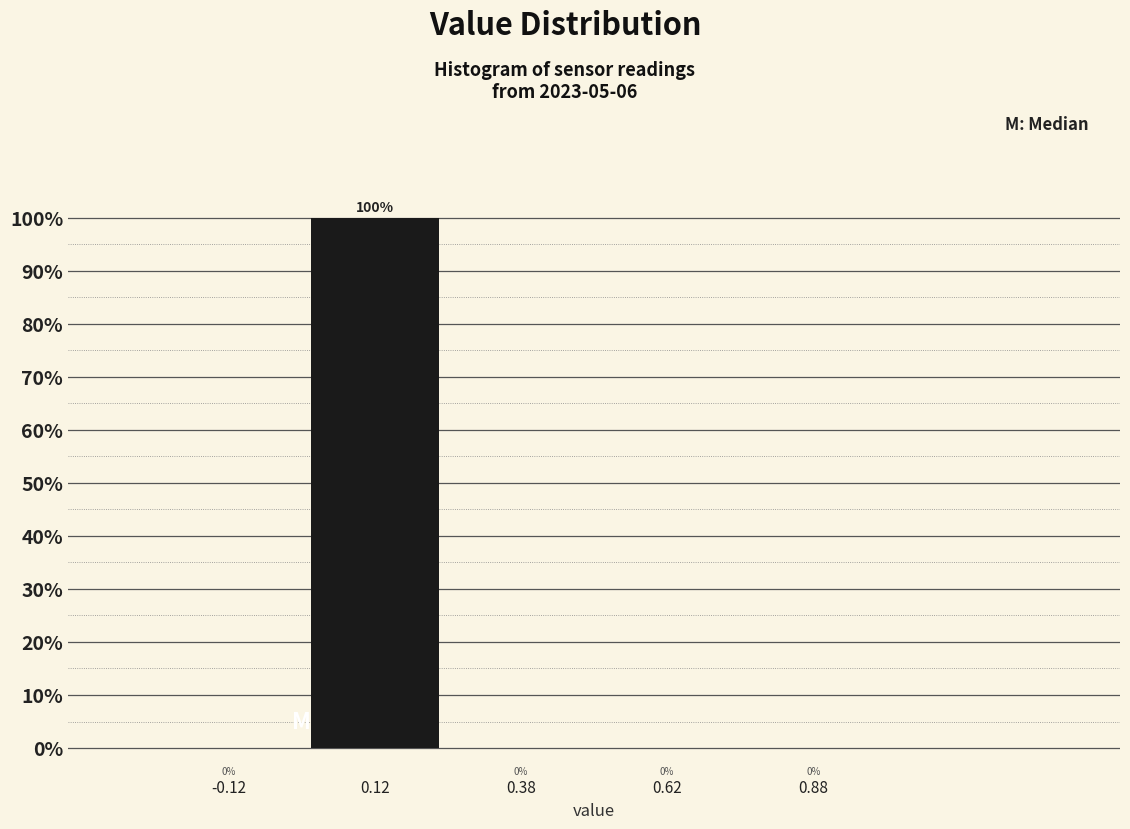

How tall is the bar that spans 0.00 to 0.25 on the x-axis?

100